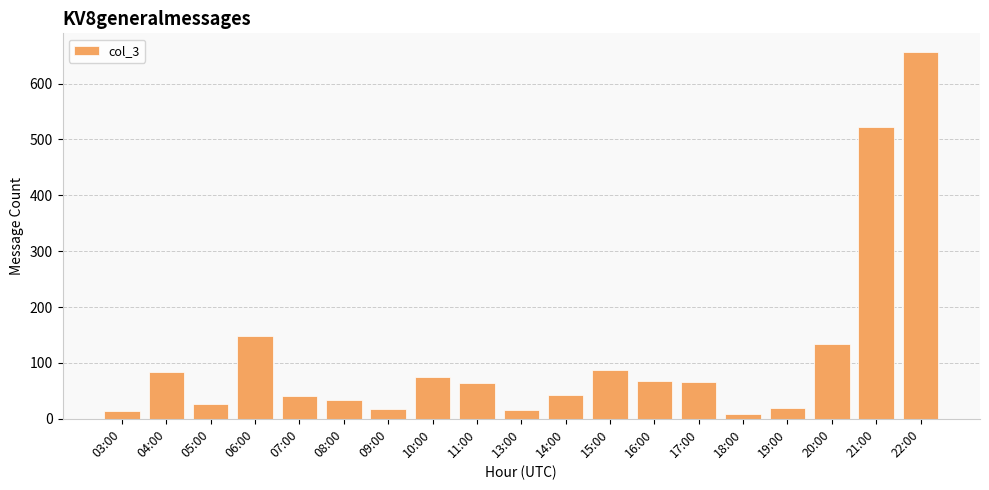

How many bars are there in total?

19